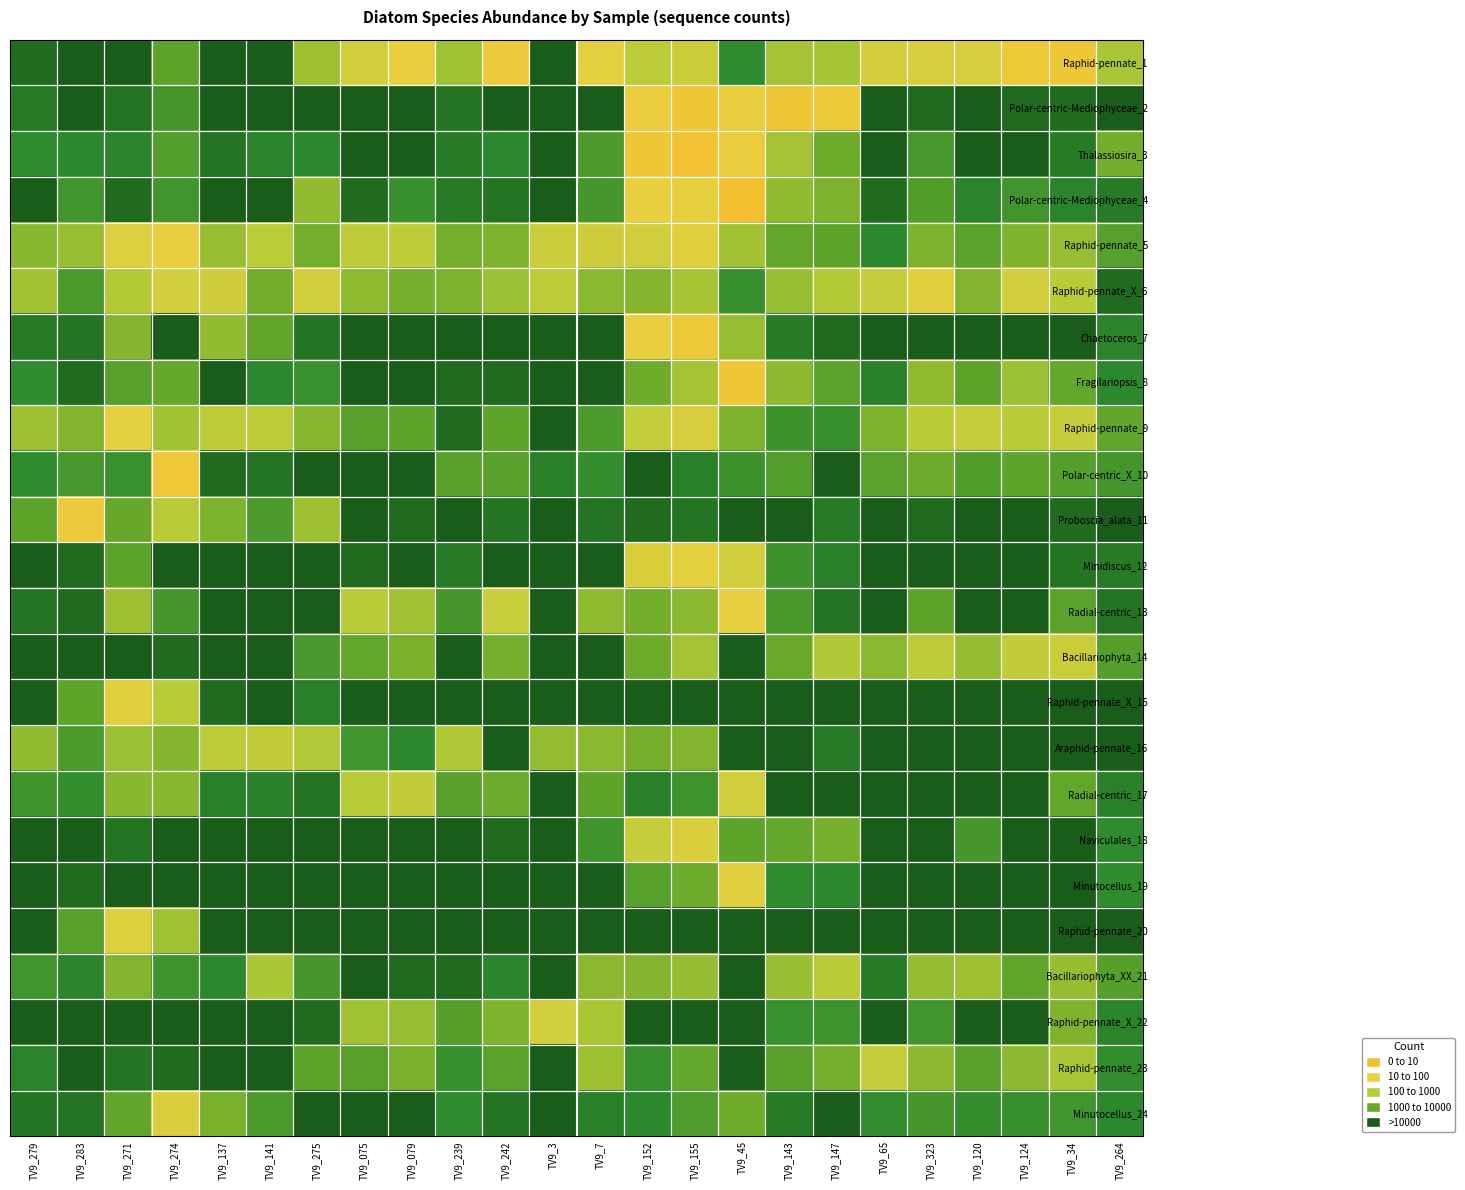

Rank the series by their maximum value, from highest to lowest.

Polar-centric-Mediophyceae_4, Thalassiosira_3, Polar-centric-Mediophyceae_2, Fragilariopsis_8, Raphid-pennate_1, Polar-centric_X_10, Chaetoceros_7, Proboscia_alata_11, Radial-centric_13, Raphid-pennate_5, Raphid-pennate_9, Minidiscus_12, Raphid-pennate_X_6, Raphid-pennate_X_15, Minutocellus_19, Raphid-pennate_20, Minutocellus_24, Naviculales_18, Radial-centric_17, Raphid-pennate_X_22, Bacillariophyta_14, Raphid-pennate_23, Araphid-pennate_16, Bacillariophyta_XX_21